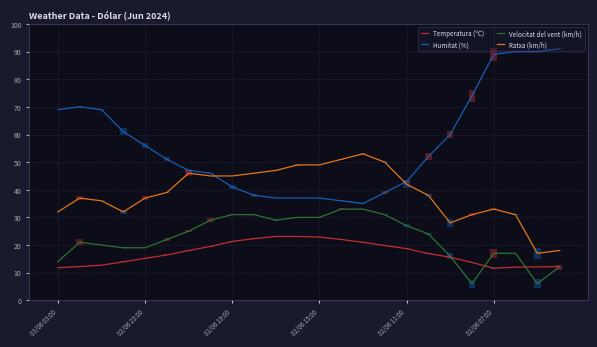

Reading right to left, transcribe all the data shown in this chart.

Temperatura (ºC): 12.2	12.1	12.0	11.6	13.7	15.6	16.9	18.7	19.8	21.0	22.0	22.9	23.1	23.1	22.3	21.3	19.5	18.0	16.4	15.2	13.9	12.7	12.2	11.8
Humitat (%): 91.0	90.0	90.0	89.0	74.0	60.0	52.0	43.0	39.0	35.0	36.0	37.0	37.0	37.0	38.0	41.0	46.0	47.0	51.0	56.0	61.0	69.0	70.0	69.0
Velocitat del vent (km/h): 12.0	6.0	17.0	17.0	6.0	16.0	24.0	27.0	31.0	33.0	33.0	30.0	30.0	29.0	31.0	31.0	29.0	25.0	22.0	19.0	19.0	20.0	21.0	14.0
Ratxa (km/h): 18.0	17.0	31.0	33.0	31.0	28.0	38.0	42.0	50.0	53.0	51.0	49.0	49.0	47.0	46.0	45.0	45.0	46.0	39.0	37.0	32.0	36.0	37.0	32.0